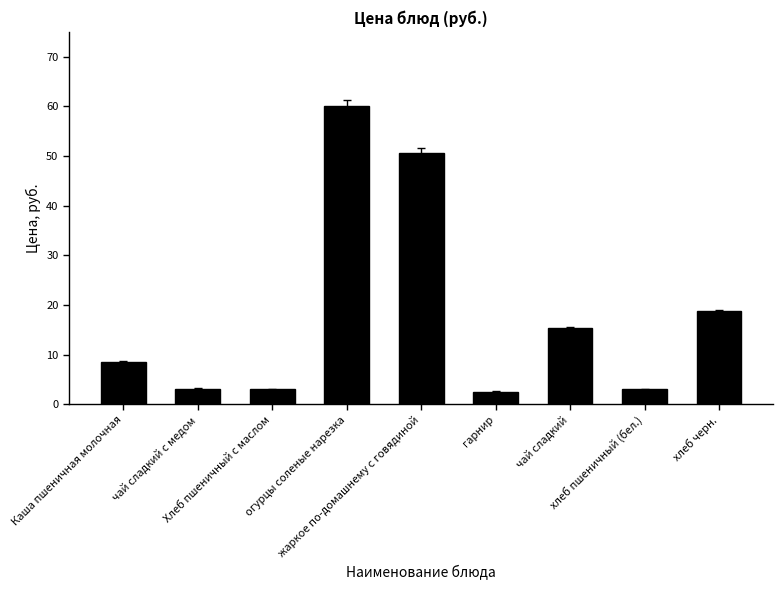

What is the value of the 6th bar from the left?

2.5